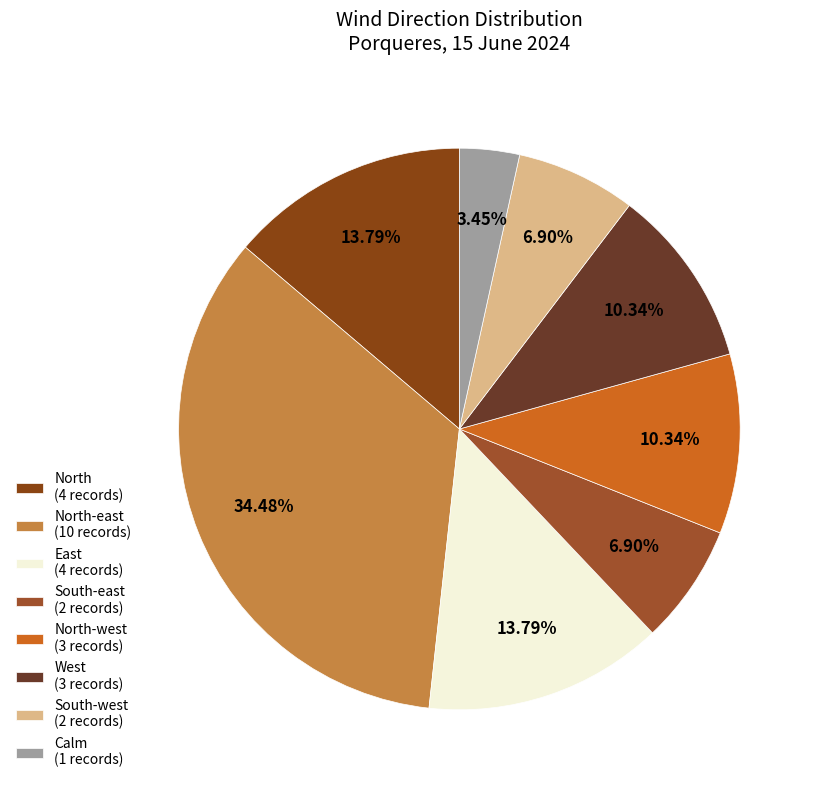

Count the number of slices in the pie.

8